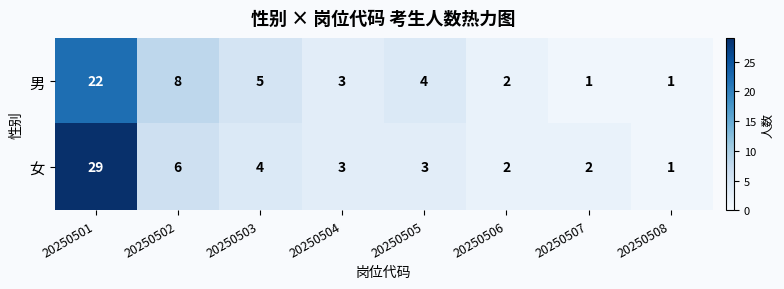

Where does the 女 series first go above 3?

20250501